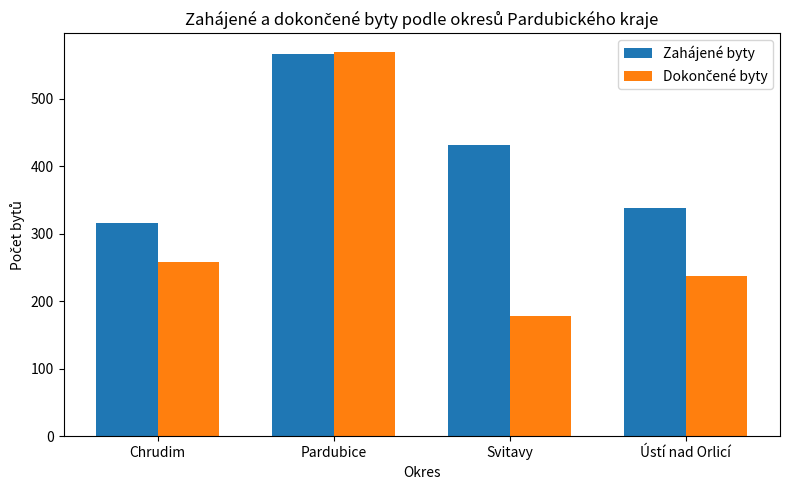

True or false: Zahájené byty has a value of 710 at Svitavy.

False